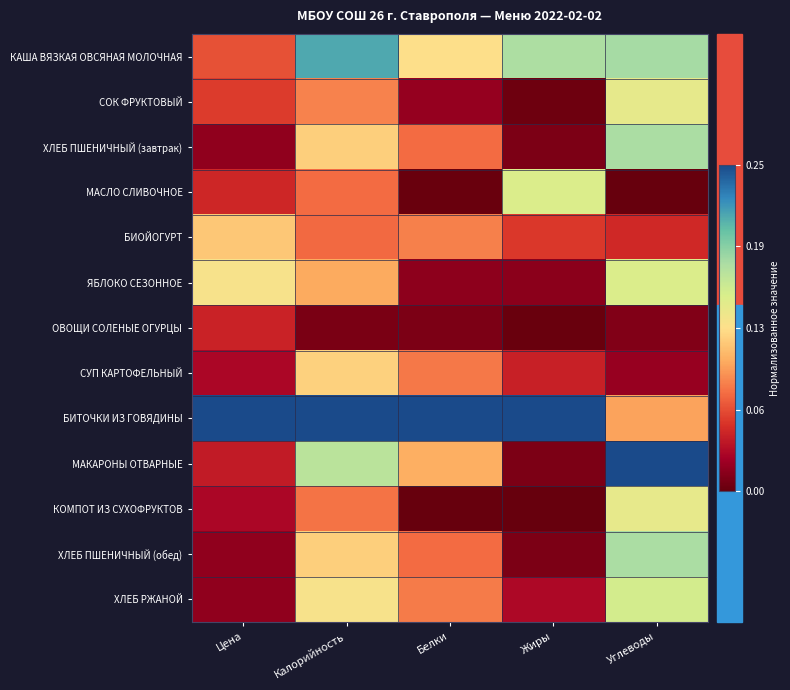

What is the spread (max minus min) of values at Углеводы?

1.0